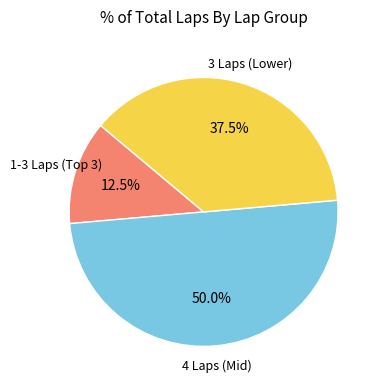

To the nearest percent, what is the average slice percentage?

33%